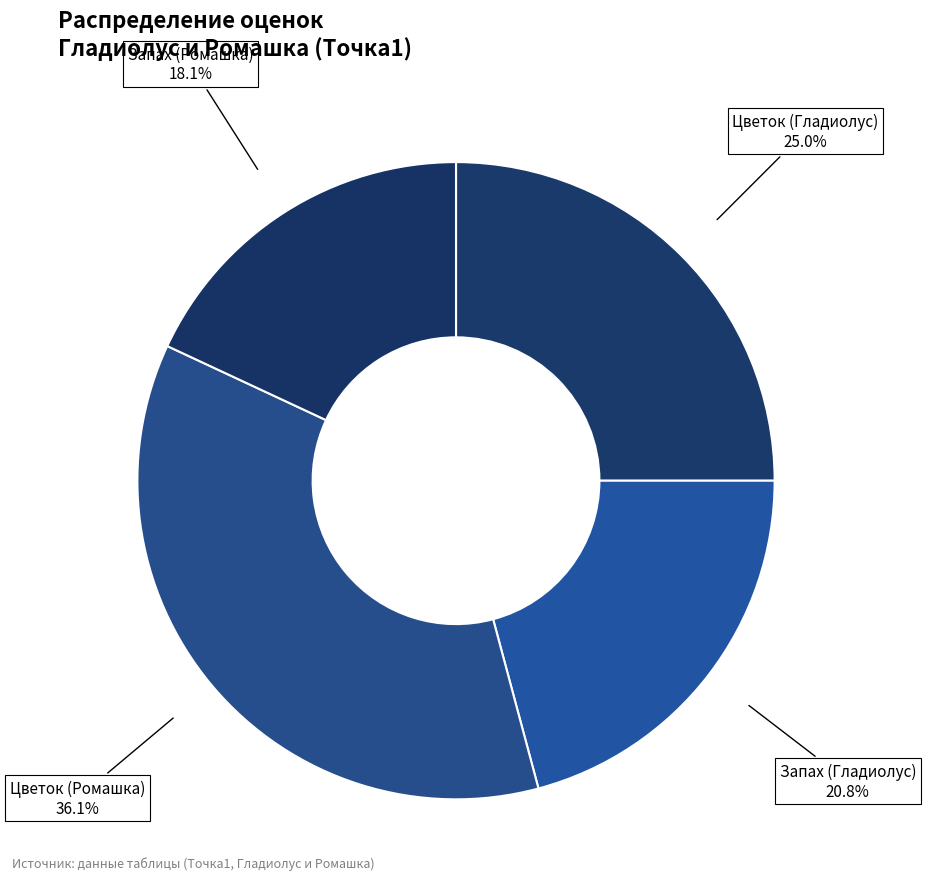

Is there any slice that represents more than half of the pie?

No